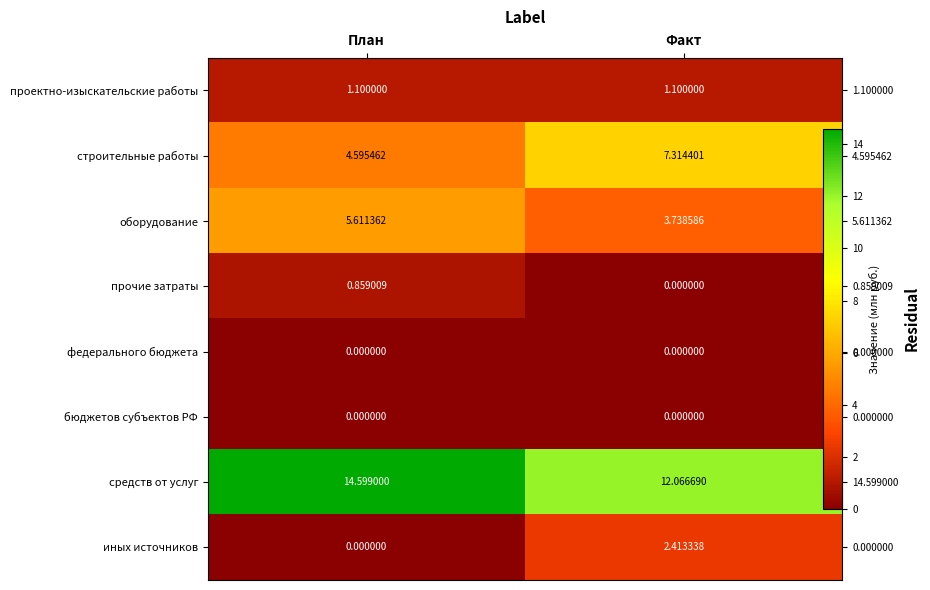

Where is проектно-изыскательские работы nearest to the value 1?

План